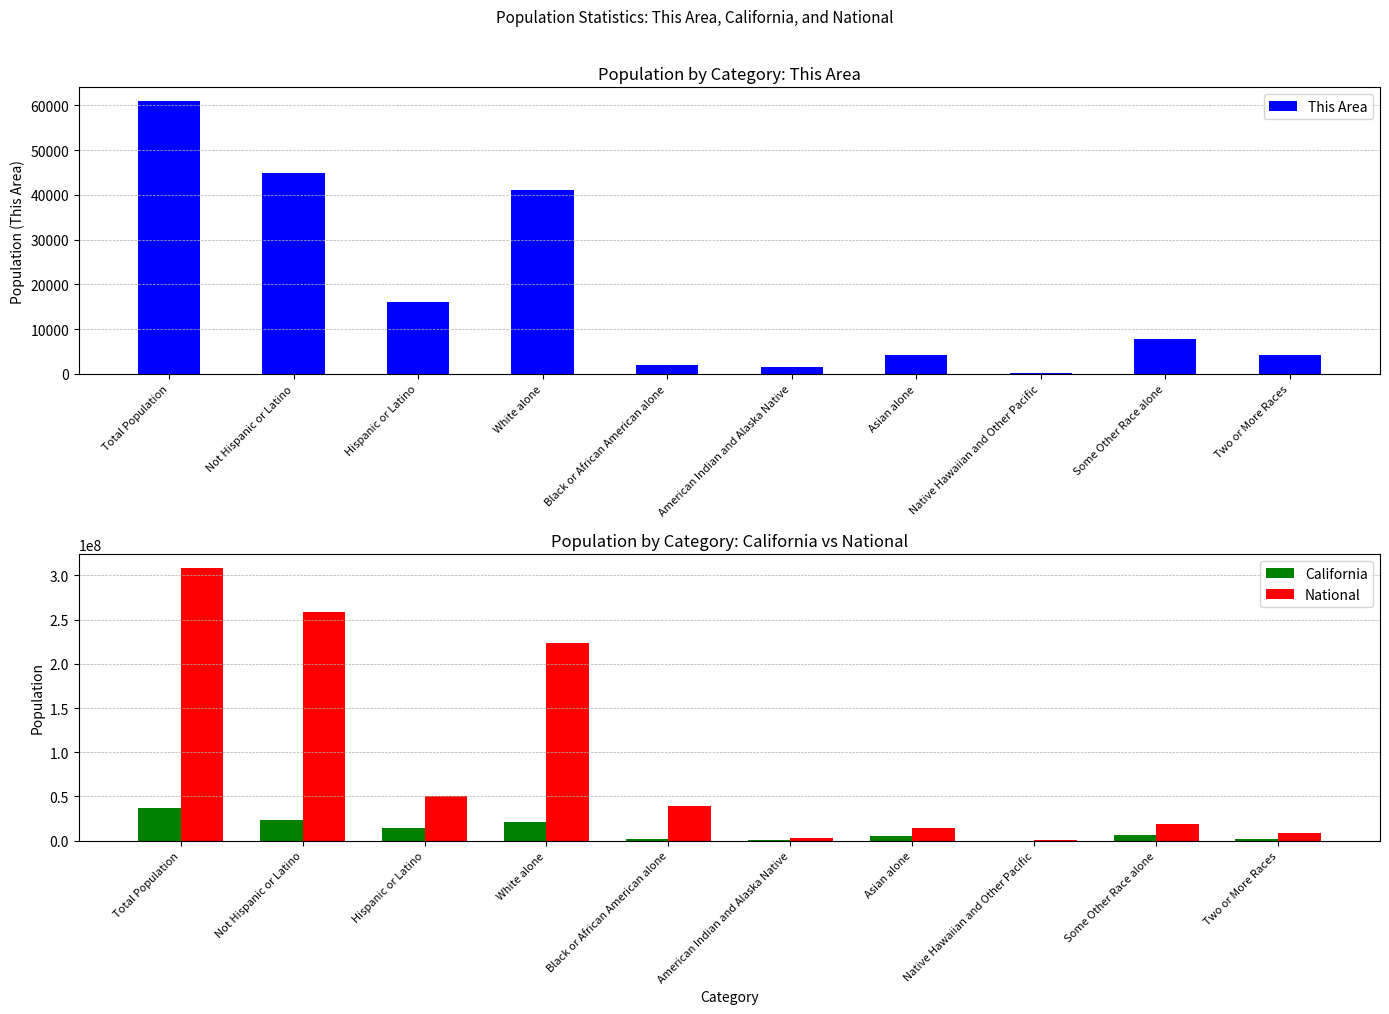

What is the sum of all This Area values?

182928